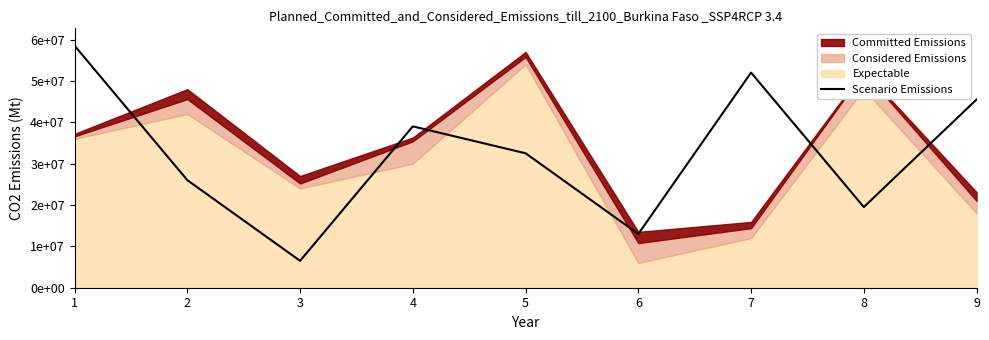

Approximately how many times larger is the value at 7 compared to 5?

1.6